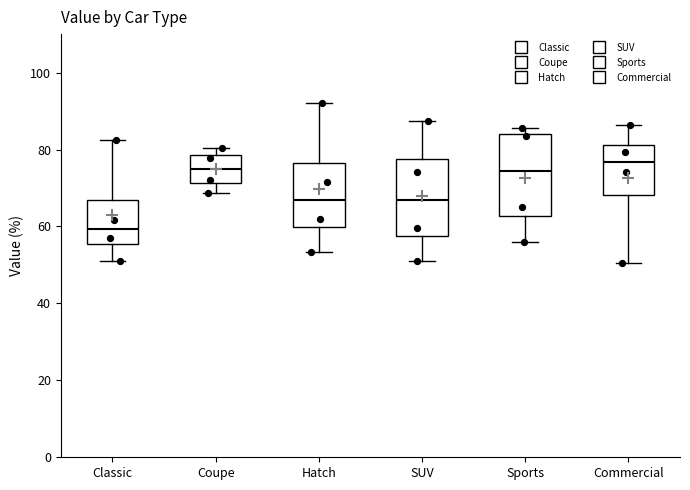

Which box has the lowest median line?

Classic